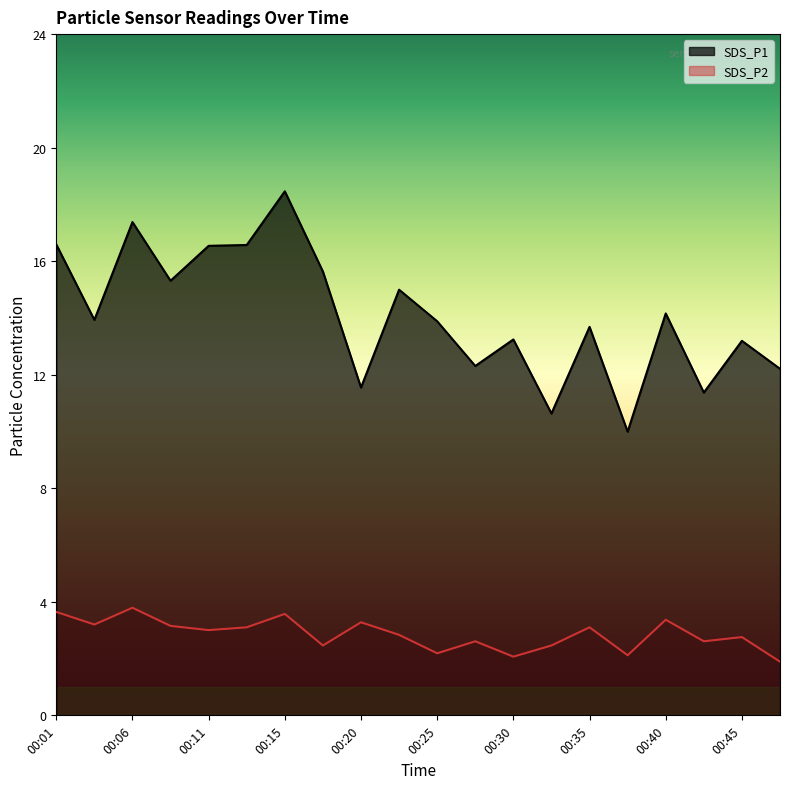

Which series changed the most between 00:01 and 00:45?

SDS_P1